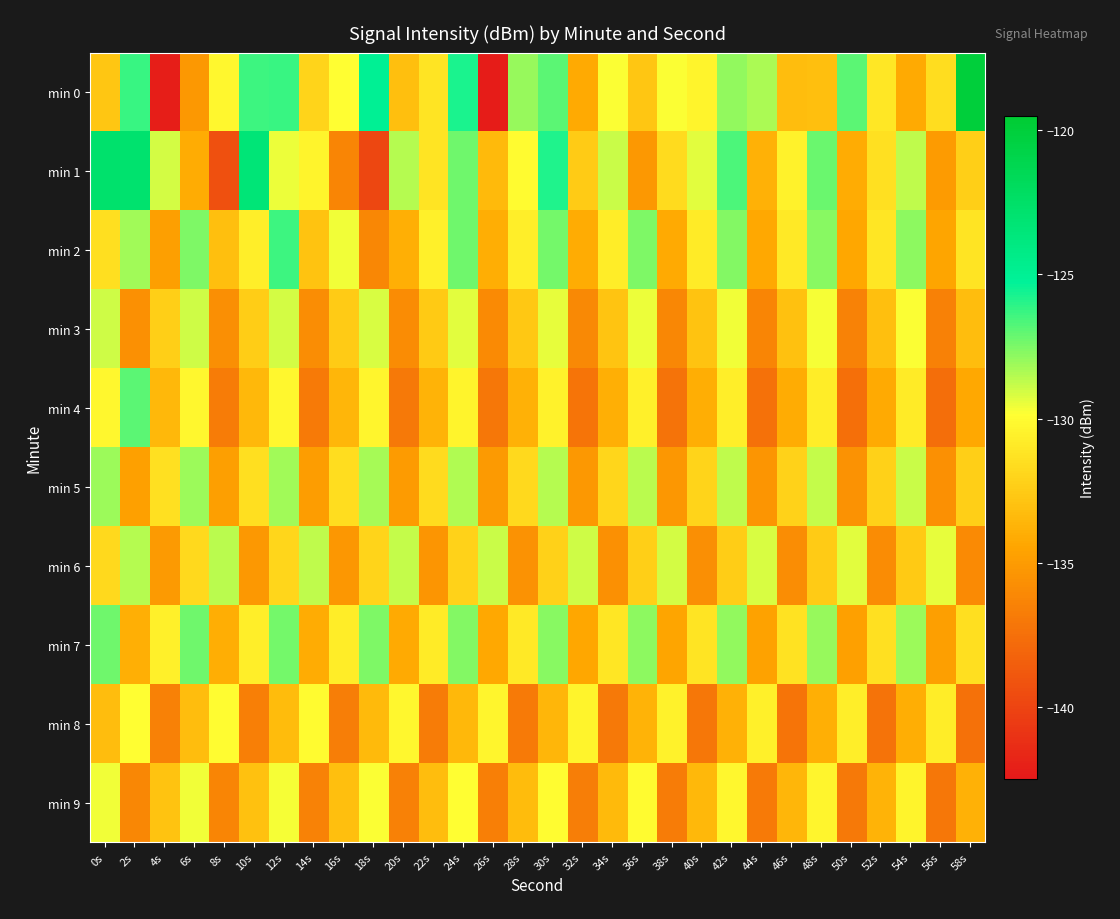

What is the smallest value displayed?

-142.3